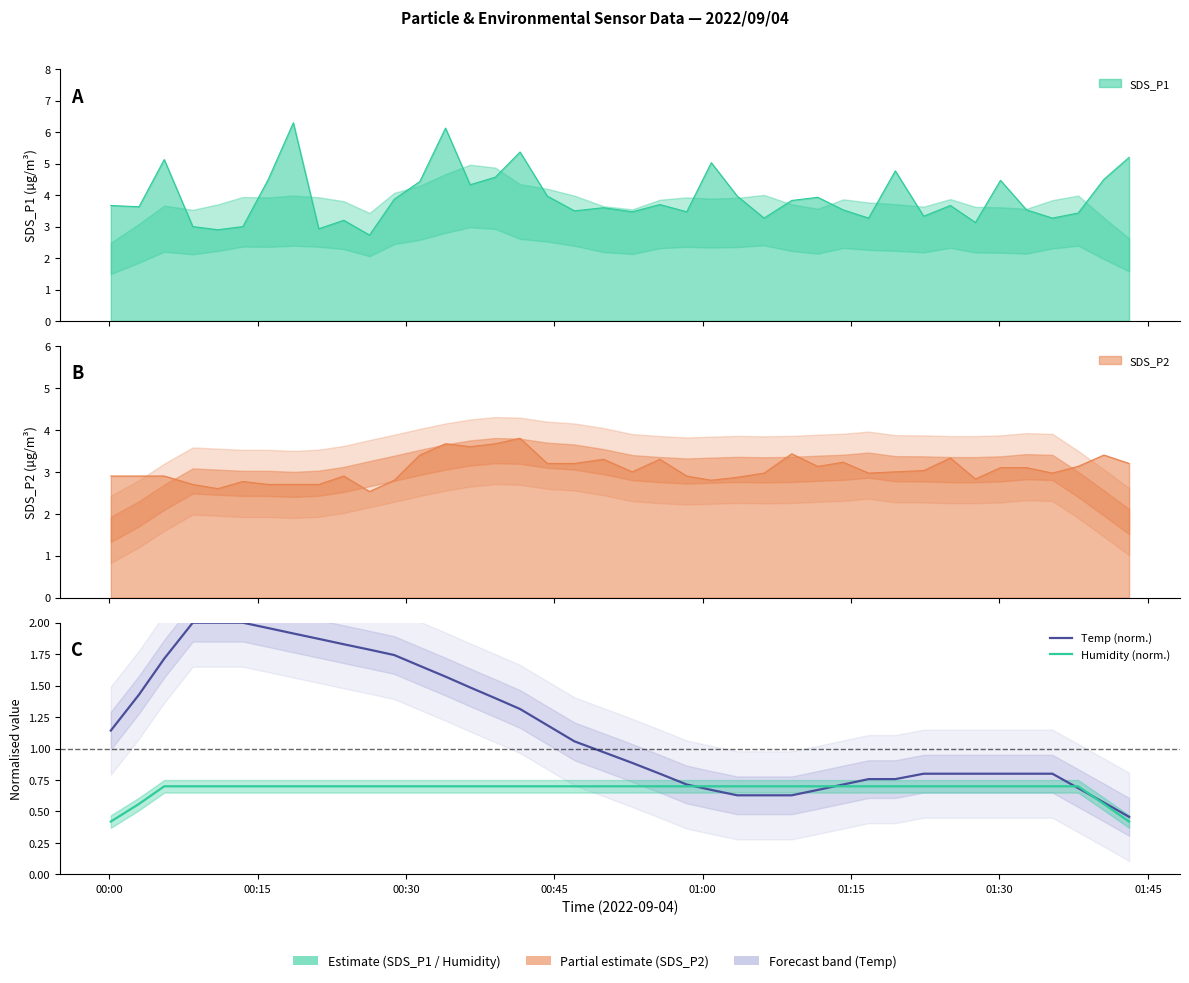

Is it true that Humidity (norm.) equals 0.4 at 23?

False